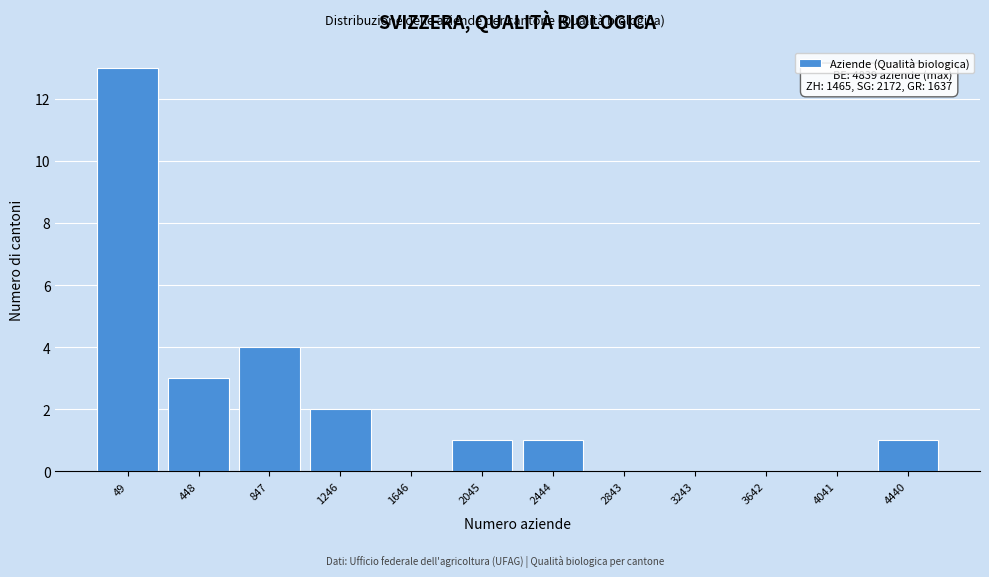

Reading left to right, transcribe all the data shown in this chart.

49=13	448=3	847=4	1246=2	1646=0	2045=1	2444=1	2843=0	3243=0	3642=0	4041=0	4440=1